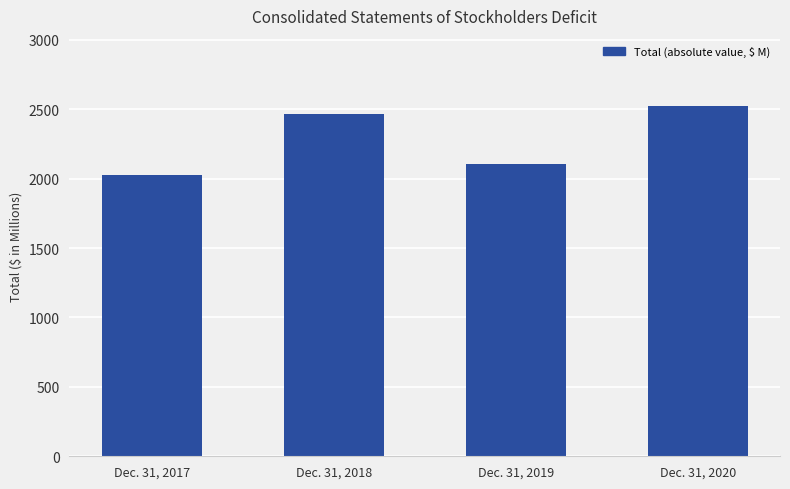

What is the minimum value shown in the chart?

2027